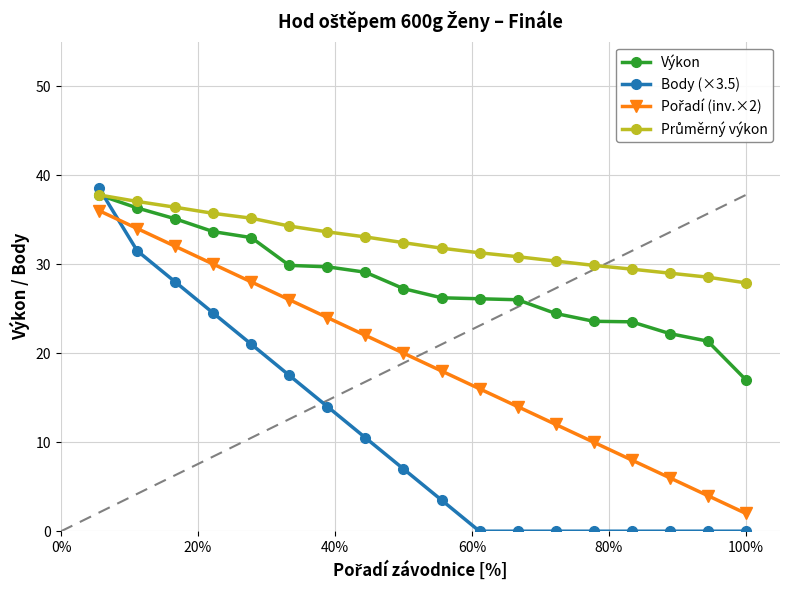

Which series has the widest spread of values?

Body (×3.5)